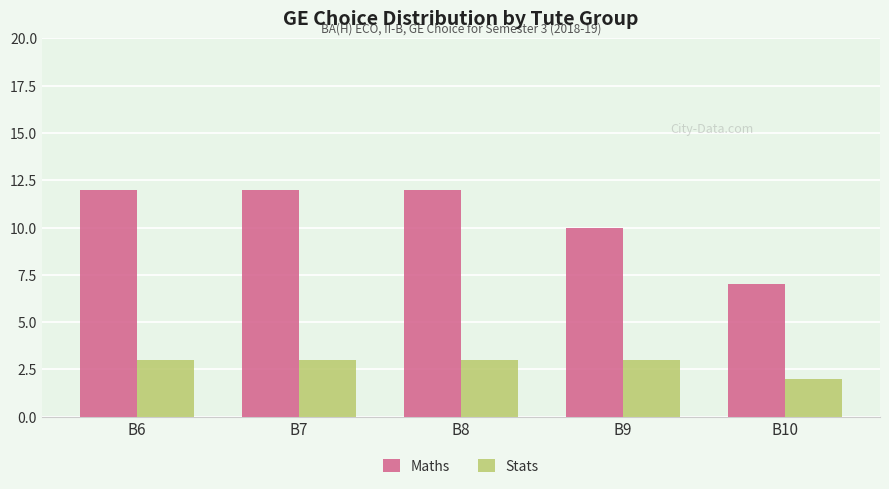

What are all the series names shown in the legend?

Maths, Stats